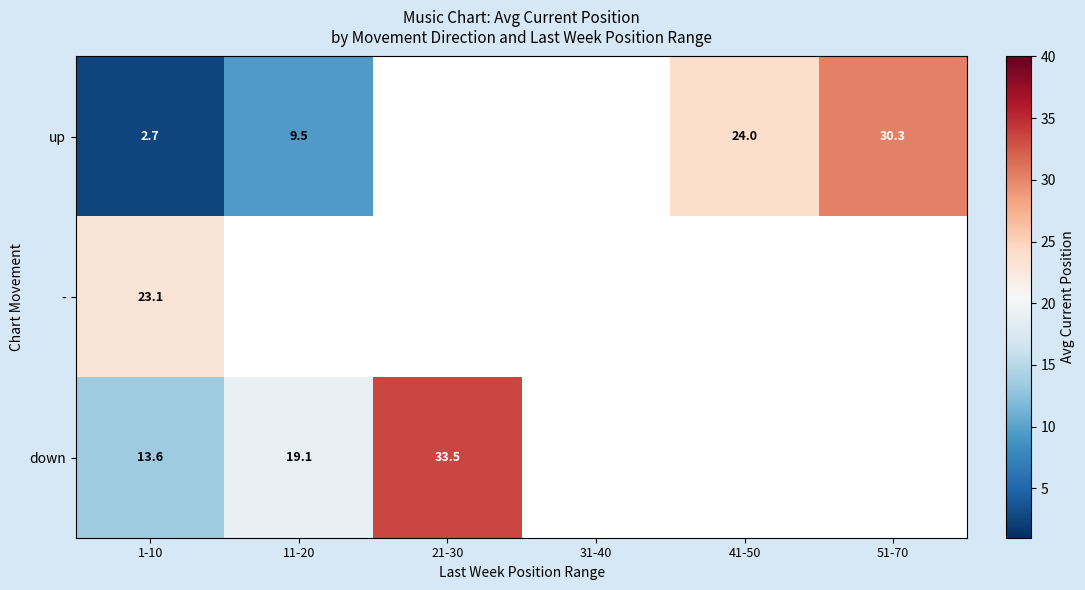

Rank the series at 1-10 from lowest to highest value.

up, down, -